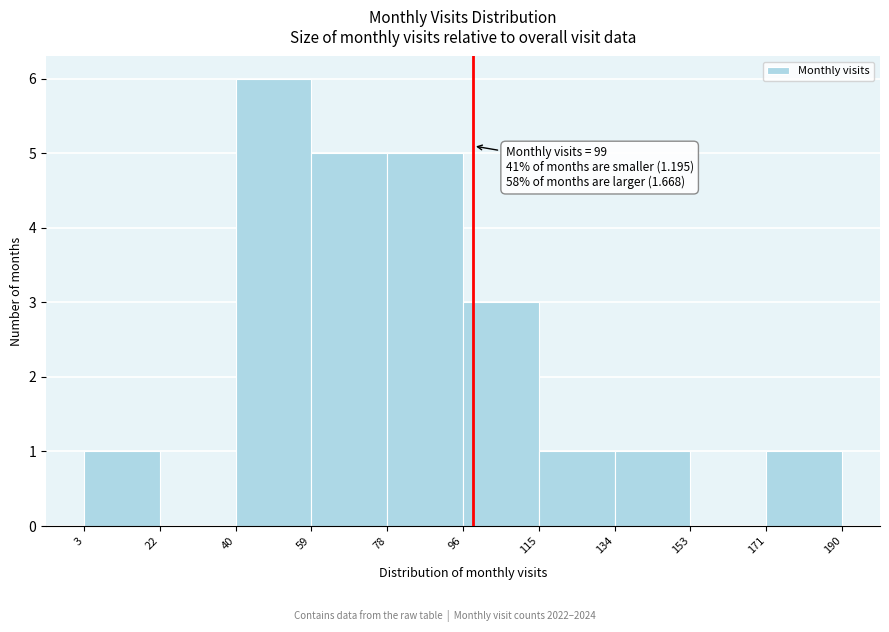

Over which range of the x-axis is the bar tallest?

40 to 59